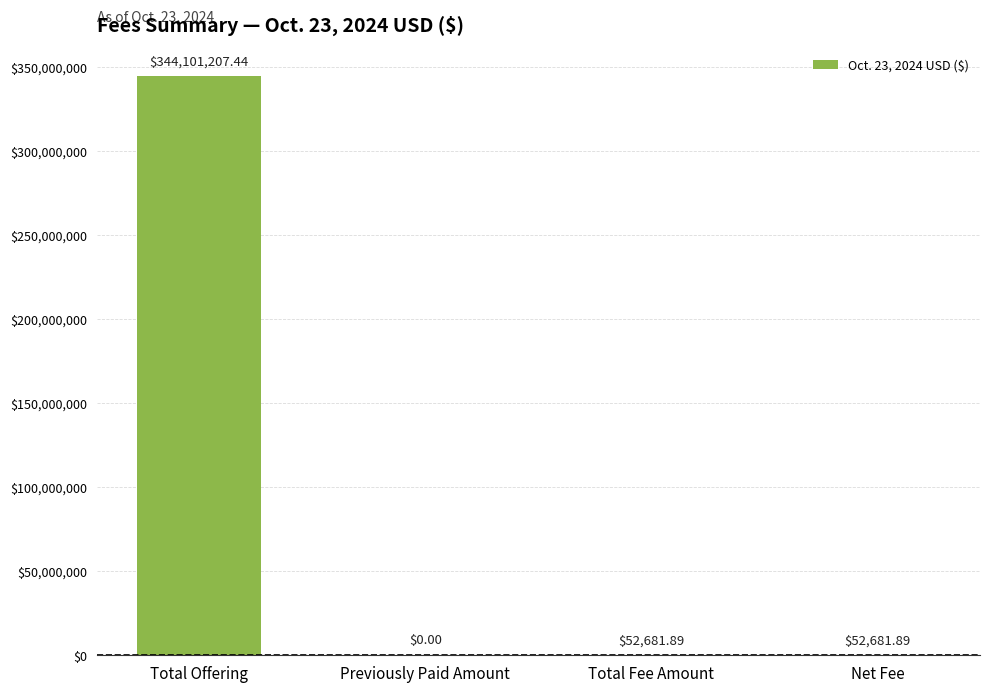

Reading left to right, what are all the values shown in this chart?

344101207.4	0.0	52681.9	52681.9